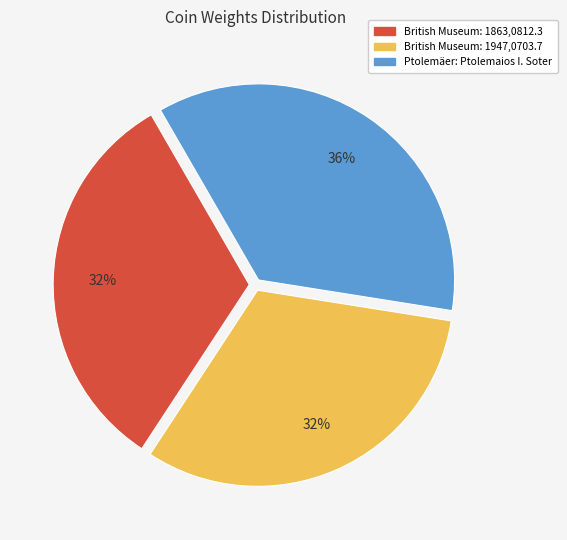

Which slice is the largest?

Ptolemäer: Ptolemaios I. Soter